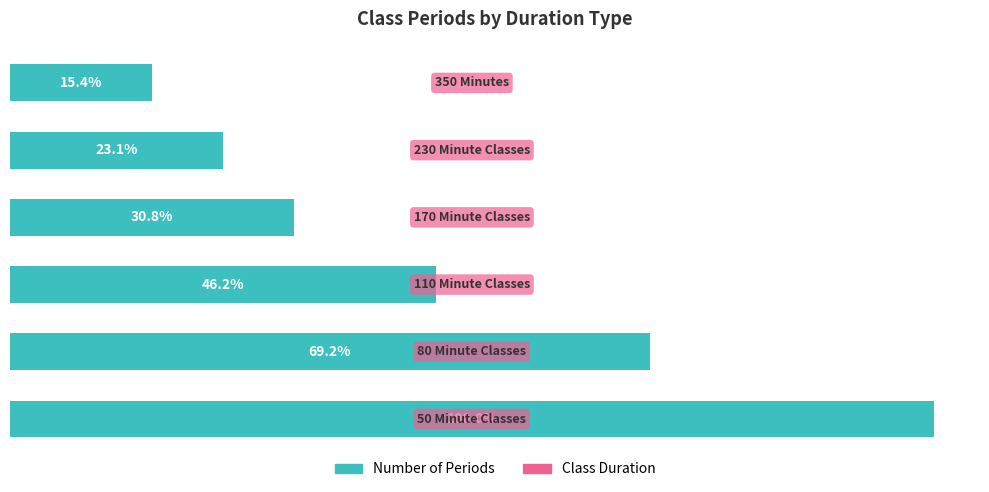

Does the chart contain any negative values?

No